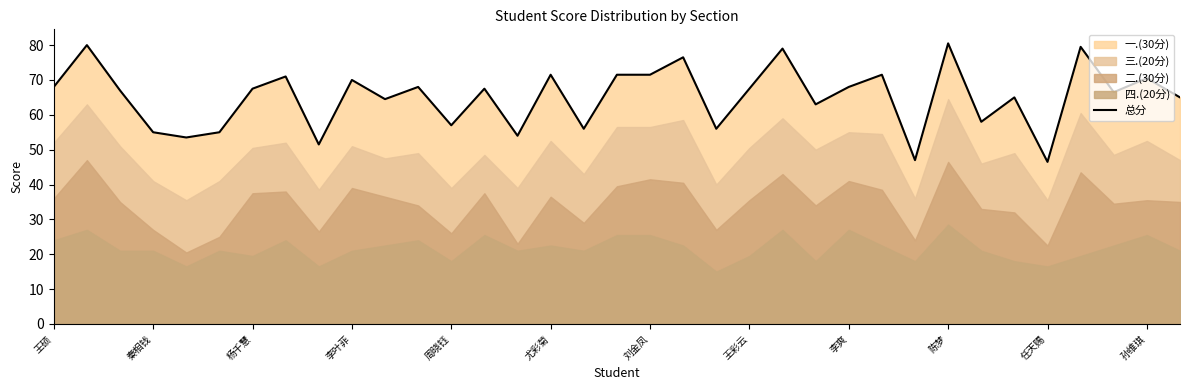

Which has a higher value, 14 or 王硕?

王硕